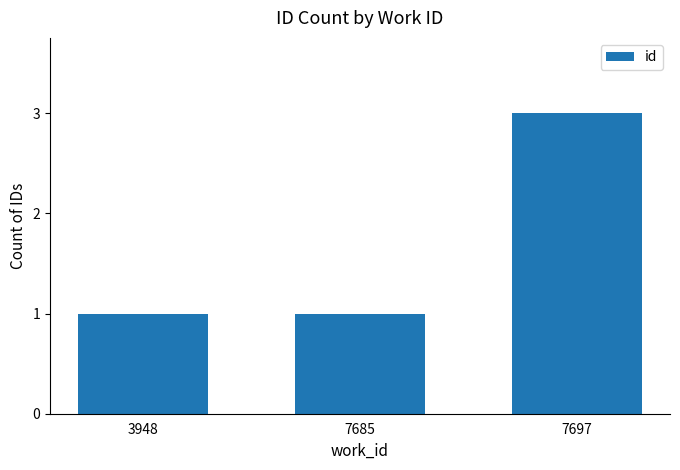

True or false: the data shows 0 at 3948.

False